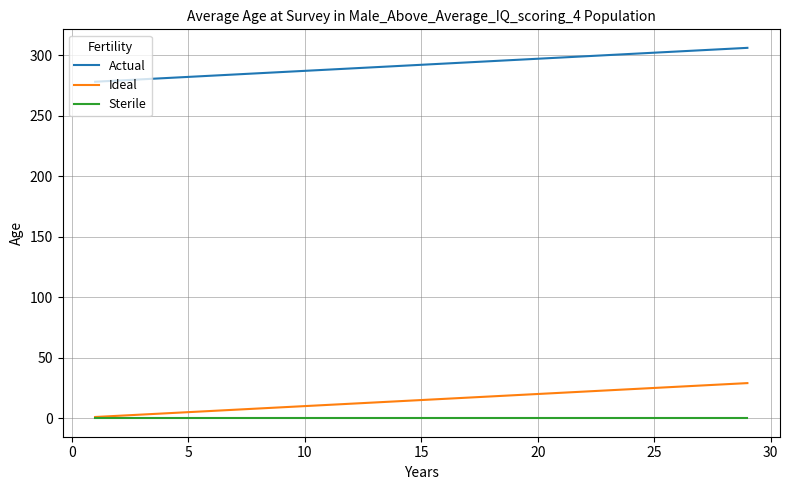

What is the sum of all Ideal values?

435